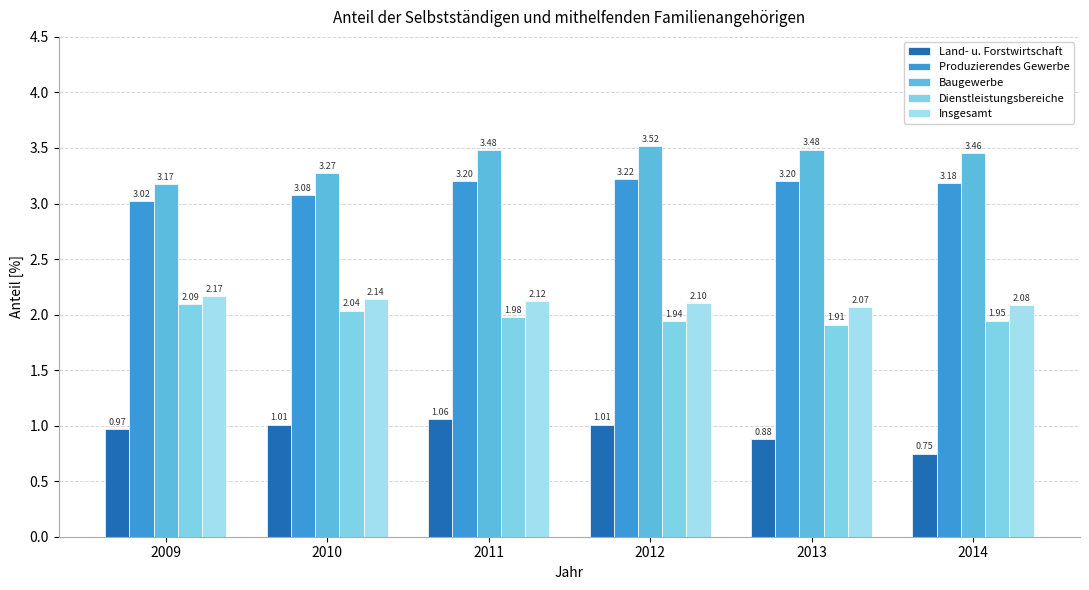

Count the number of data series in this chart.

5